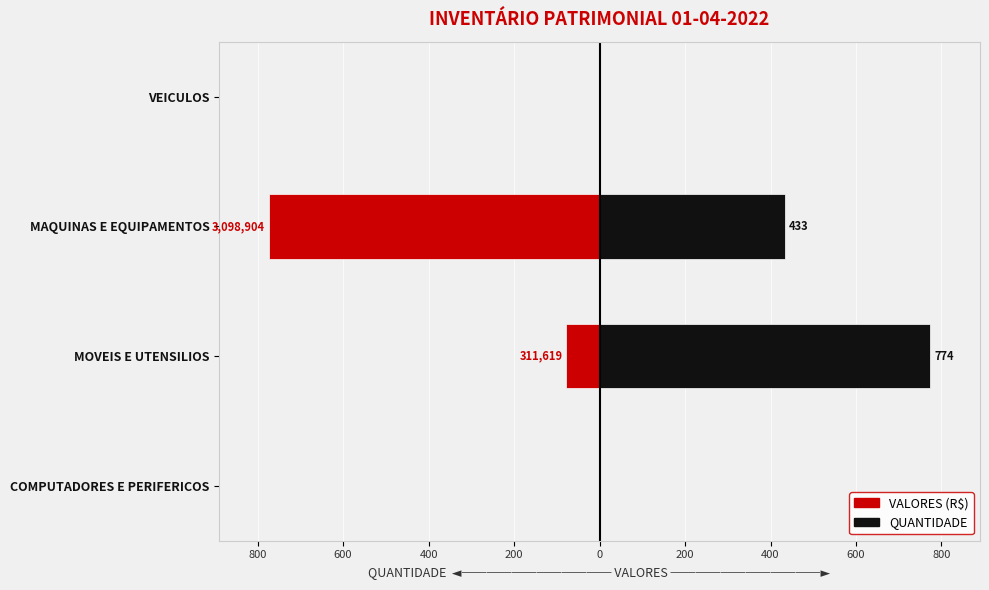

List the series in order of their peak value, lowest first.

VALORES (scaled), QUANTIDADE